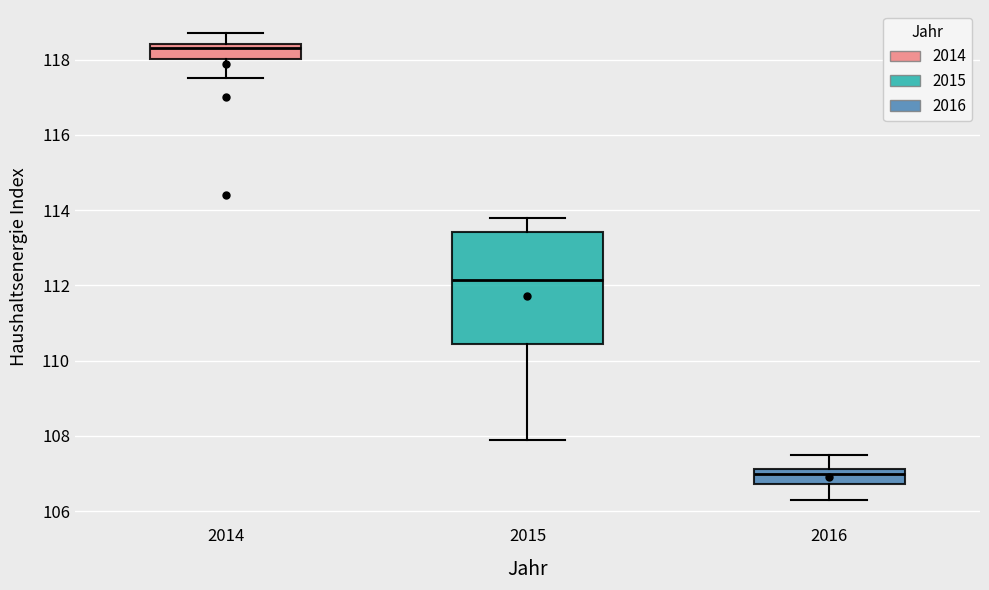

Comparing the boxes themselves (not the whiskers), which one is the tallest?

2015